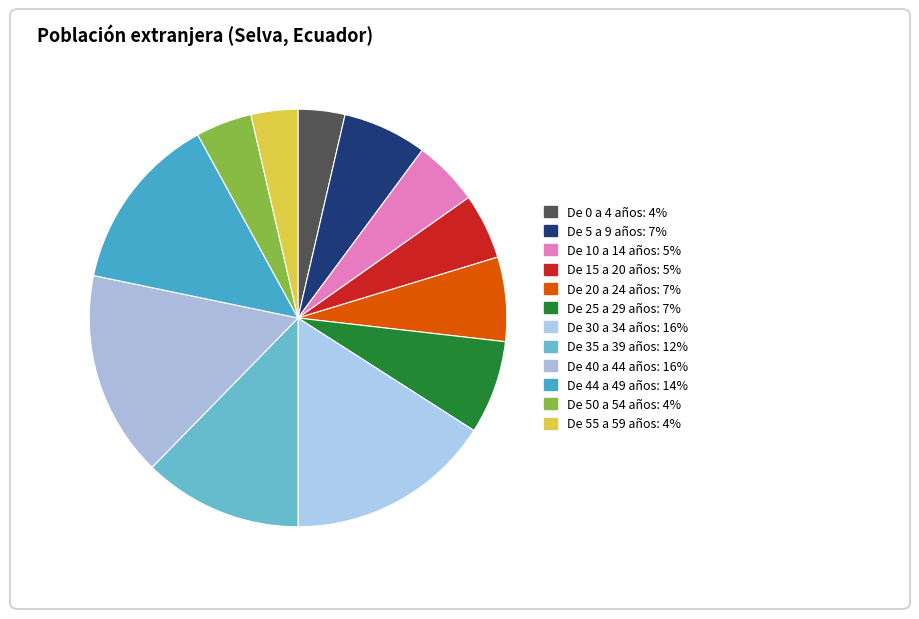

What percentage is the De 50 a 54 años slice, to the nearest percent?

4%